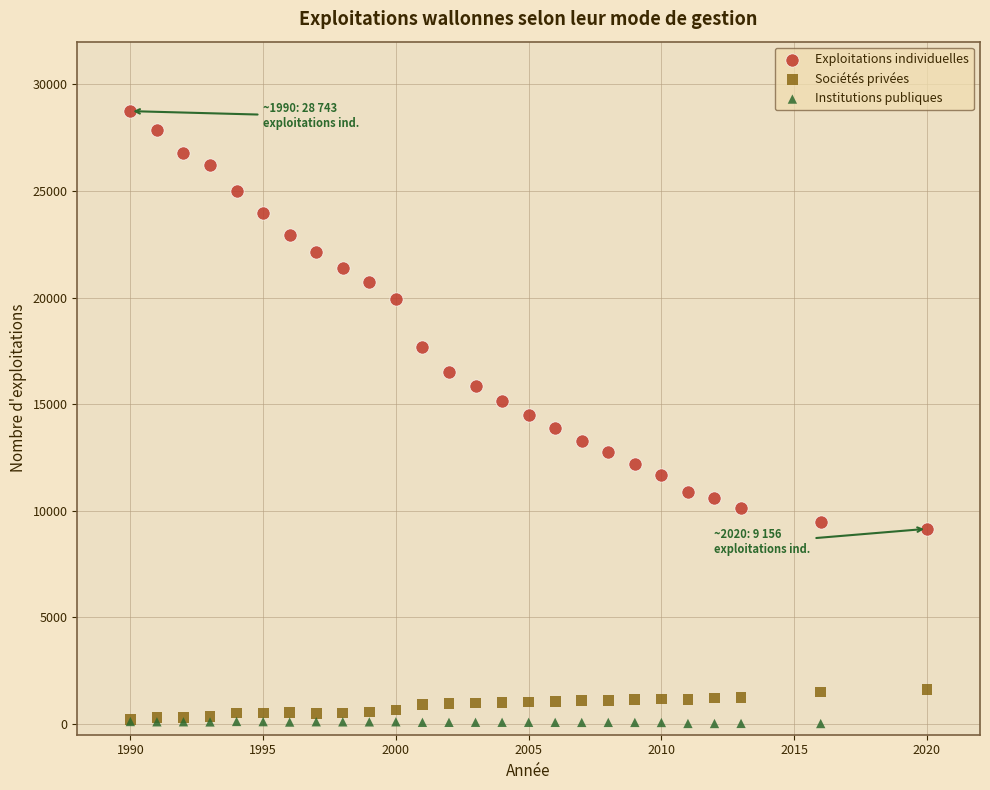

Which series has the largest Y range (max minus min)?

Exploitations individuelles